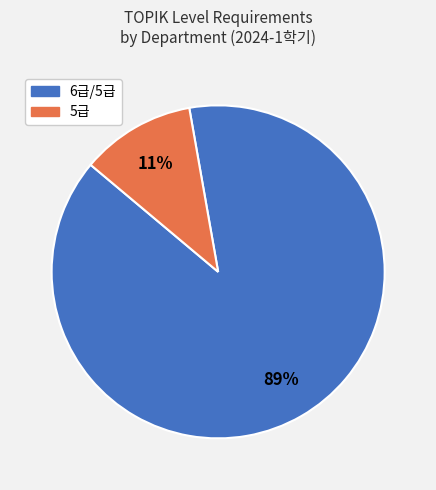

Is 5급 the majority of the pie?

No